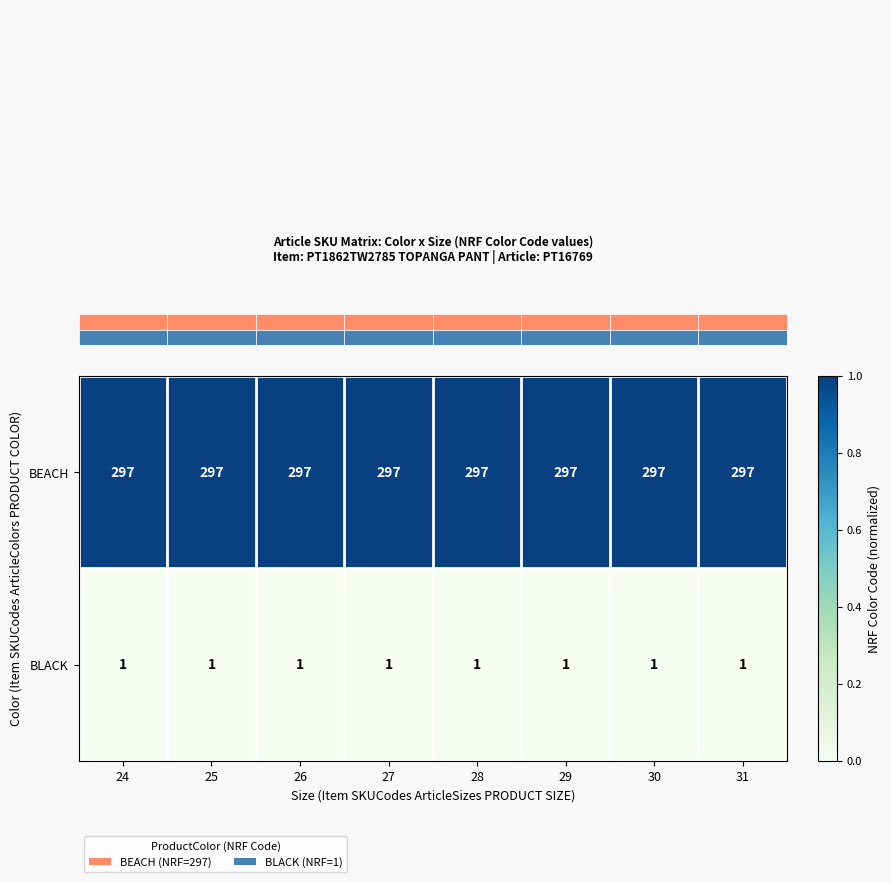

What is the highest value of the BEACH series?

297